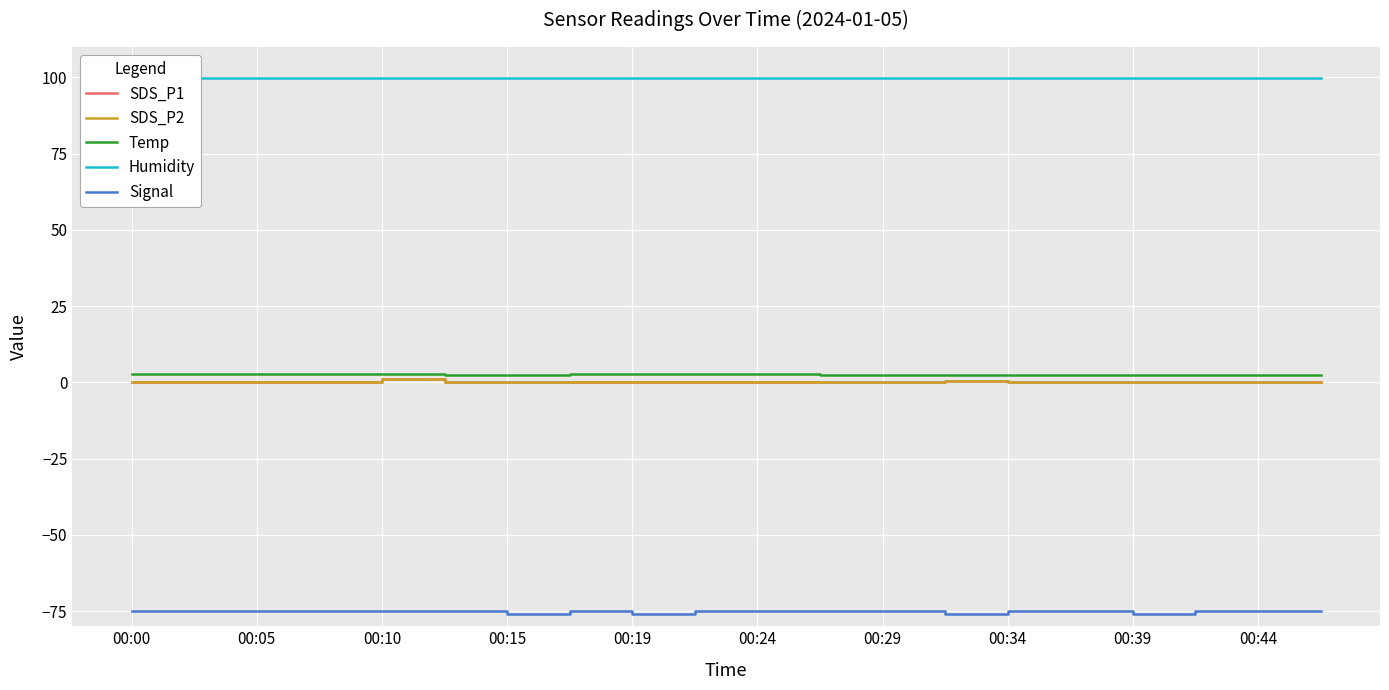

How many lines are shown in the chart?

5